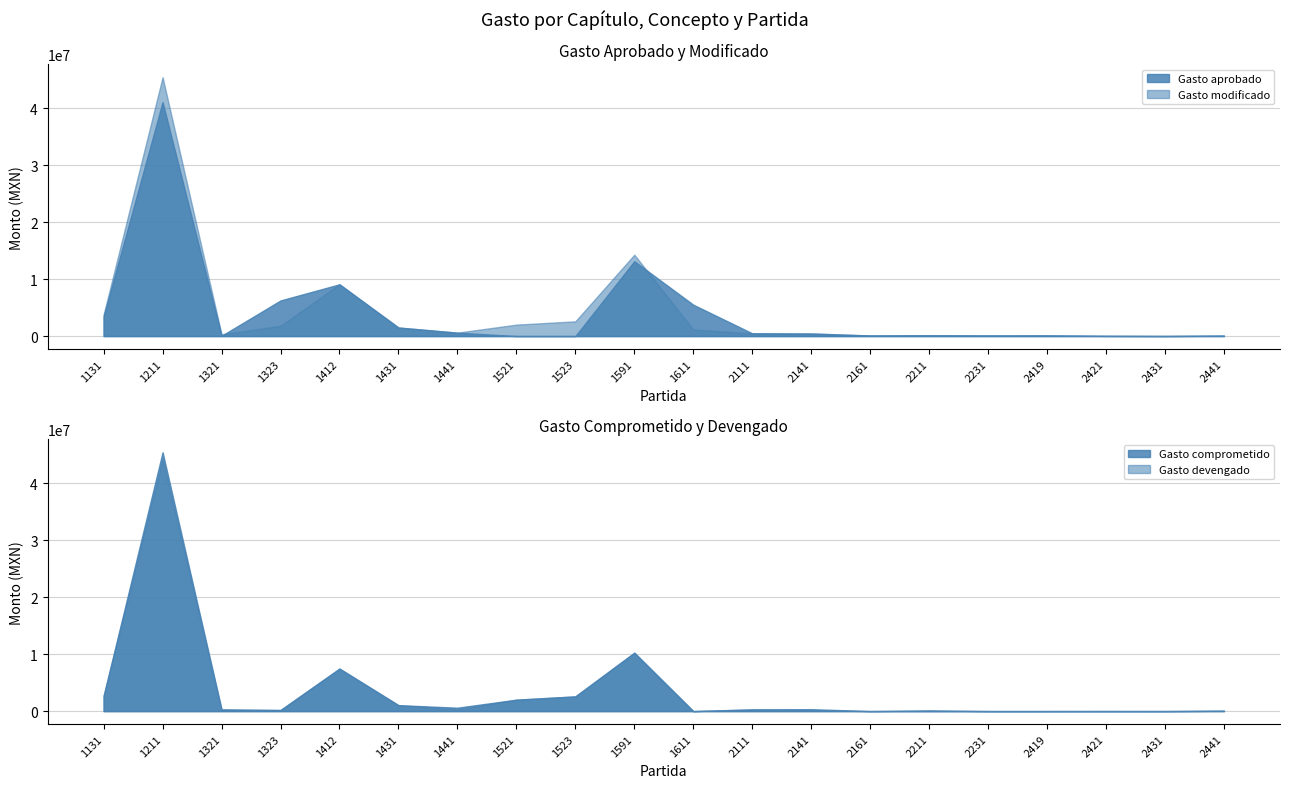

Does the chart have visible grid lines?

Yes